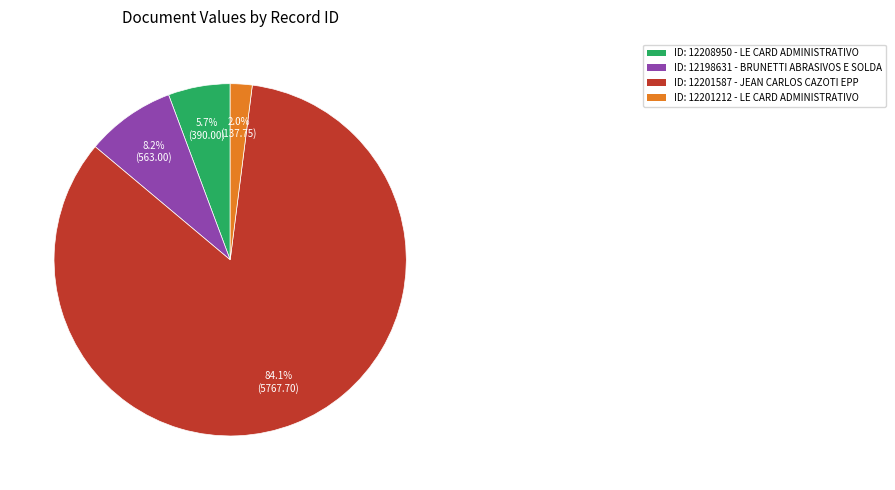

Is there any slice that represents more than half of the pie?

Yes